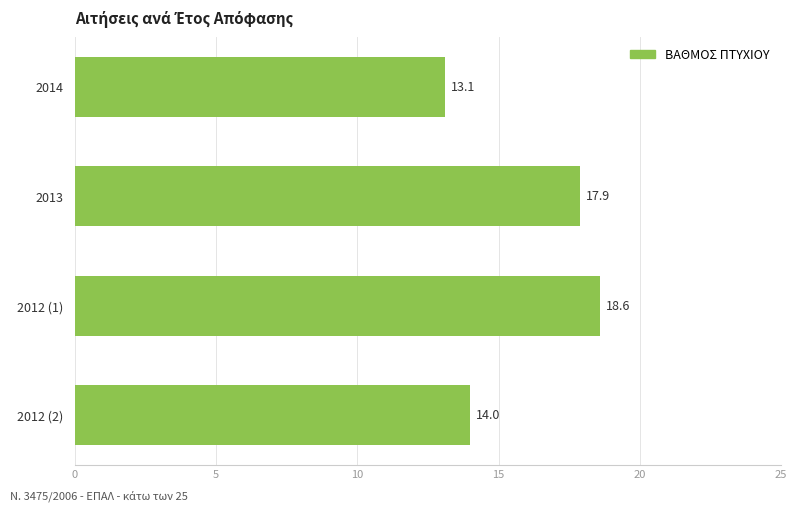

What is the change in value from 2013 to 2012 (2)?

-3.9